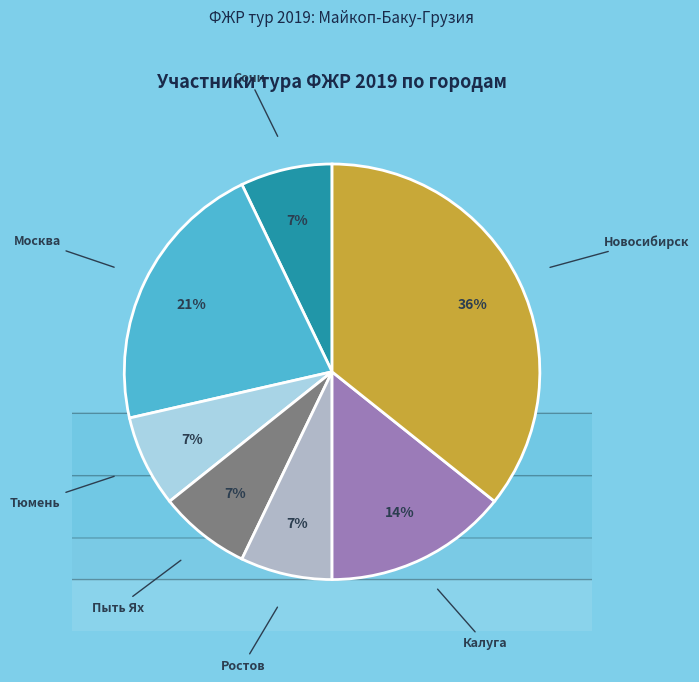

Approximately how many times larger is the value at Новосибирск compared to Новосибирск?

1.0